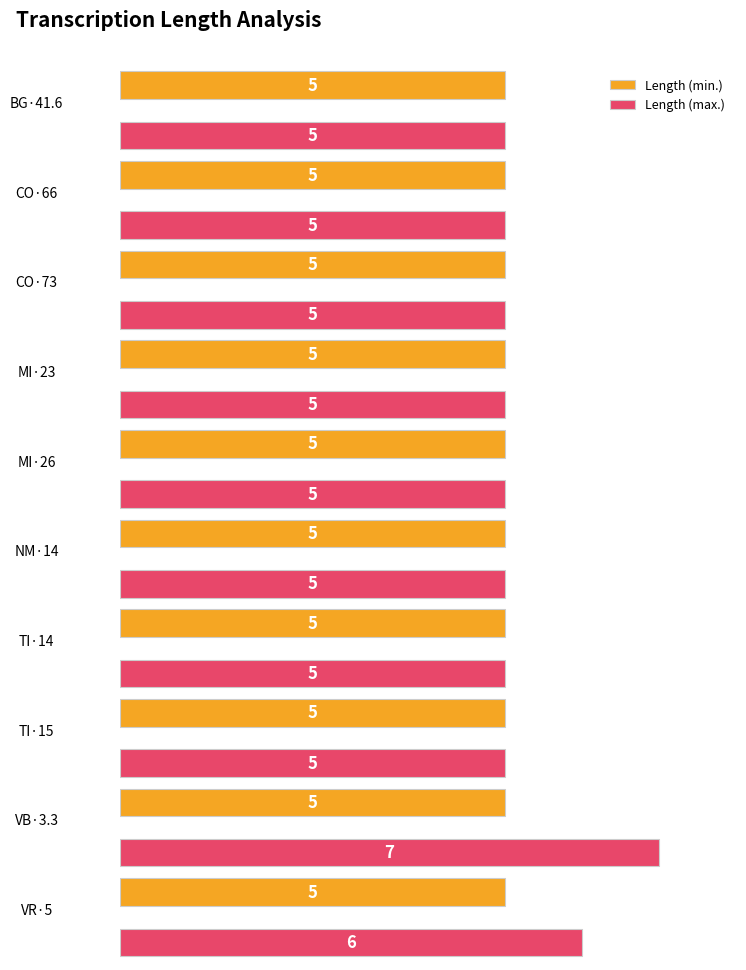

Which category has the lowest value in the Length (max.) series?

BG·41.6